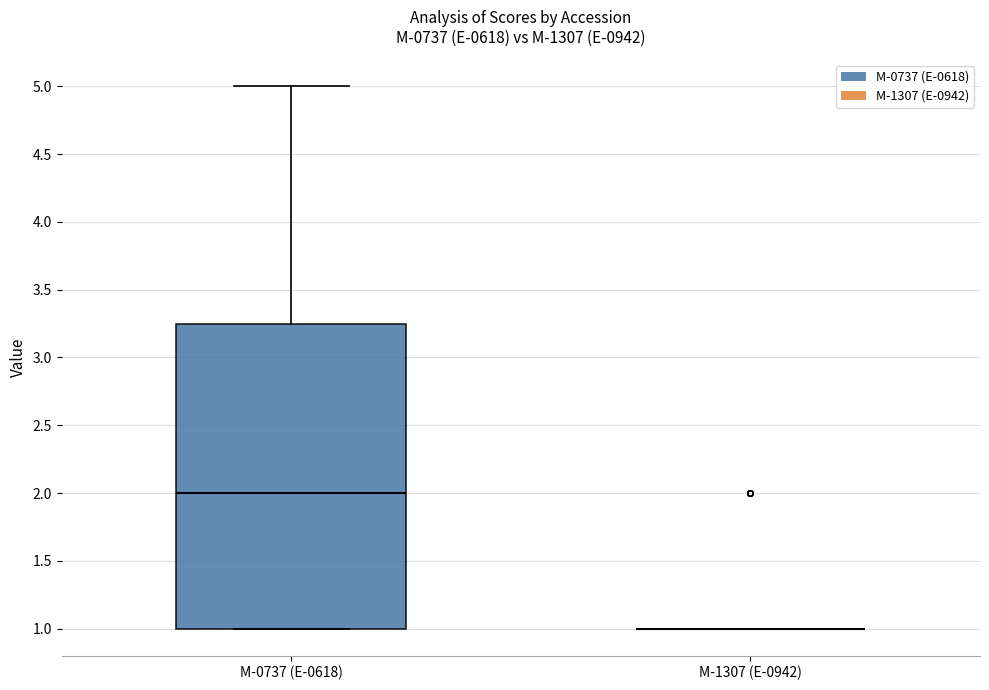

Comparing the boxes themselves (not the whiskers), which one is the tallest?

M-0737 (E-0618)